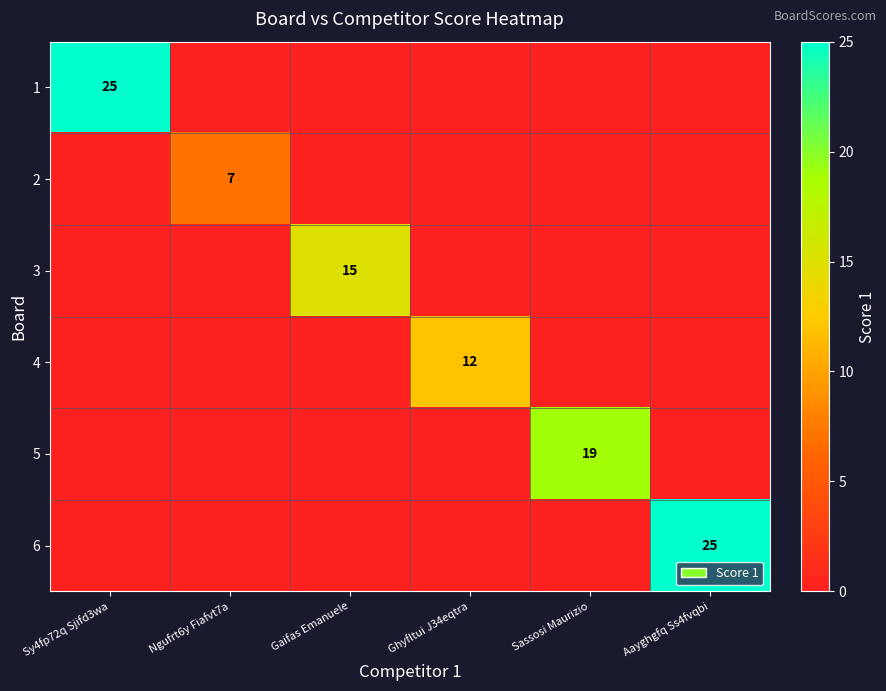

At which category is the sum across all series the highest?

Sy4fp72q Sjifd3wa